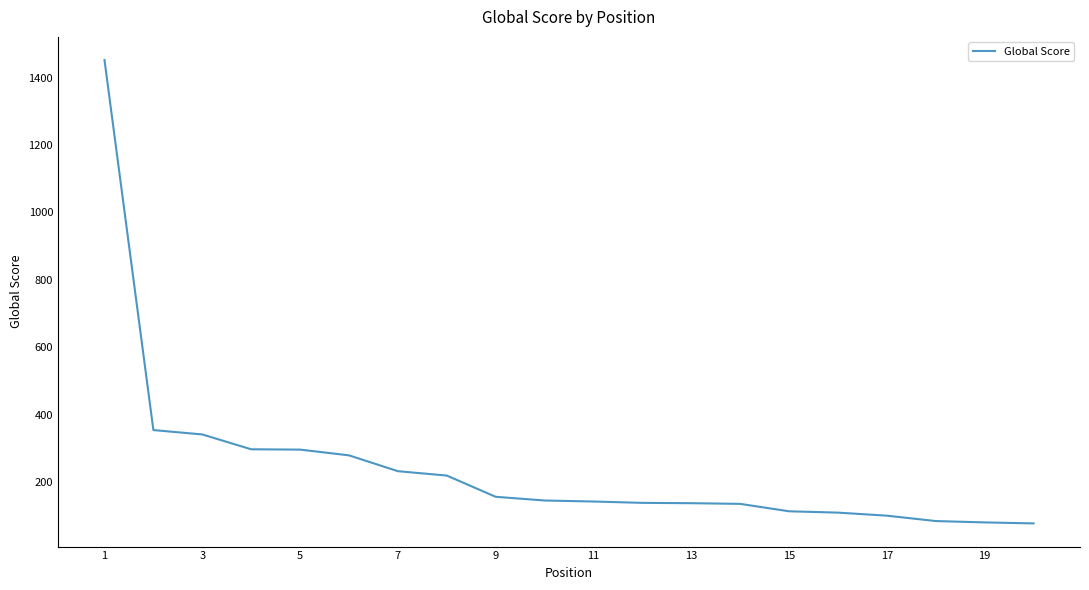

What is the smallest value displayed?

77